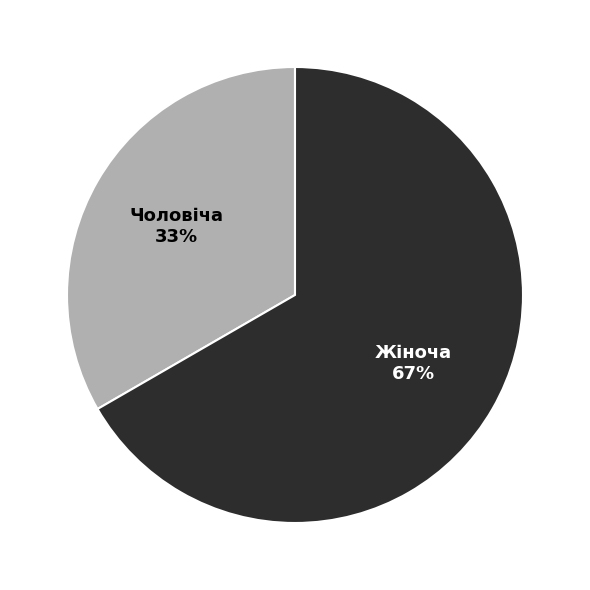

True or false: Чоловіча accounts for 33% of the total.

True